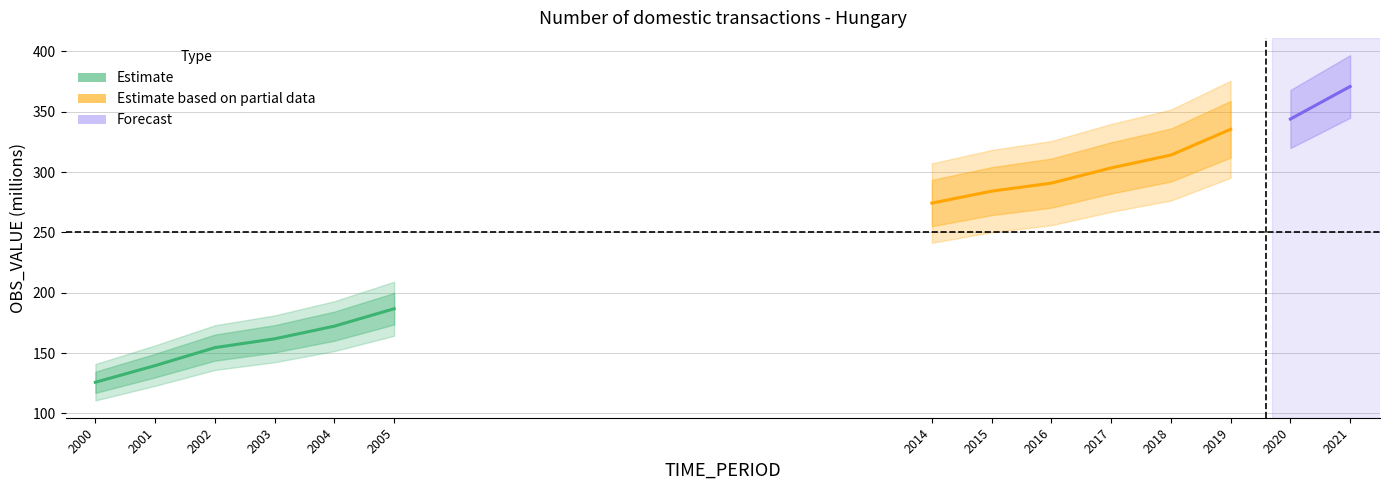

List the labels in order of value, largest first.

2021, 2020, 2019, 2018, 2017, 2016, 2015, 2014, 2005, 2004, 2003, 2002, 2001, 2000